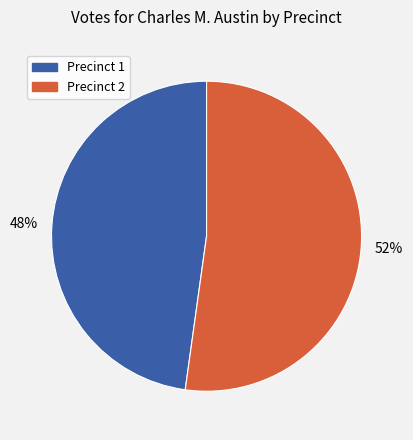

Is the sum of Precinct 1 and Precinct 2 greater than half?

Yes